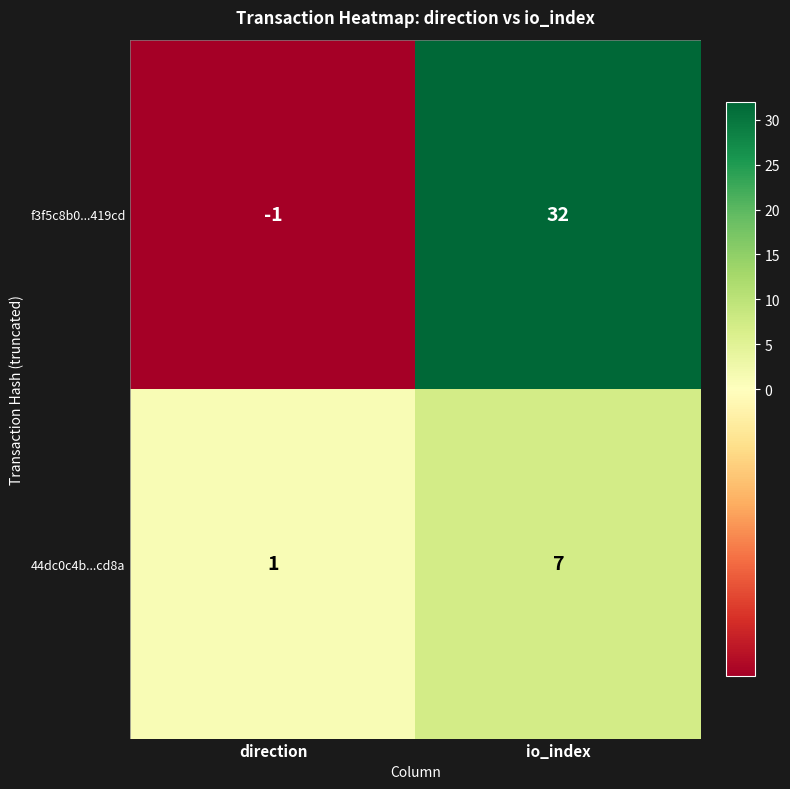

True or false: f3f5c8b0...419cd has a value of -1 at direction.

True